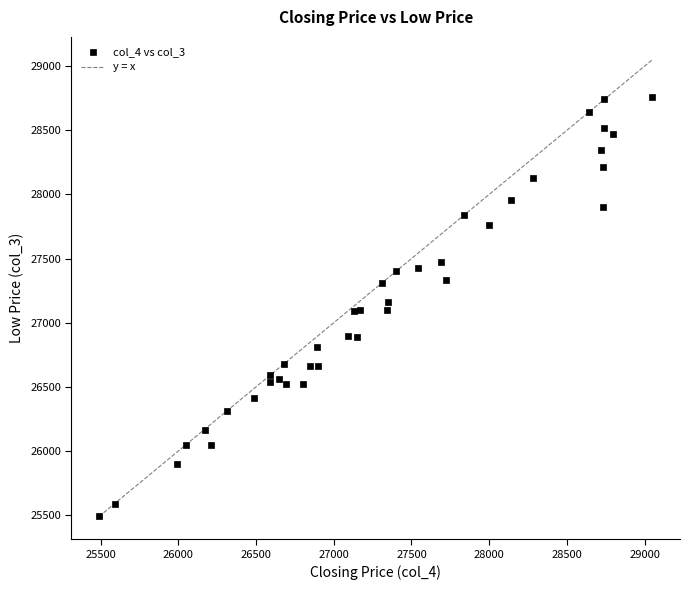

What is the range of X values (max minus min)?

3560